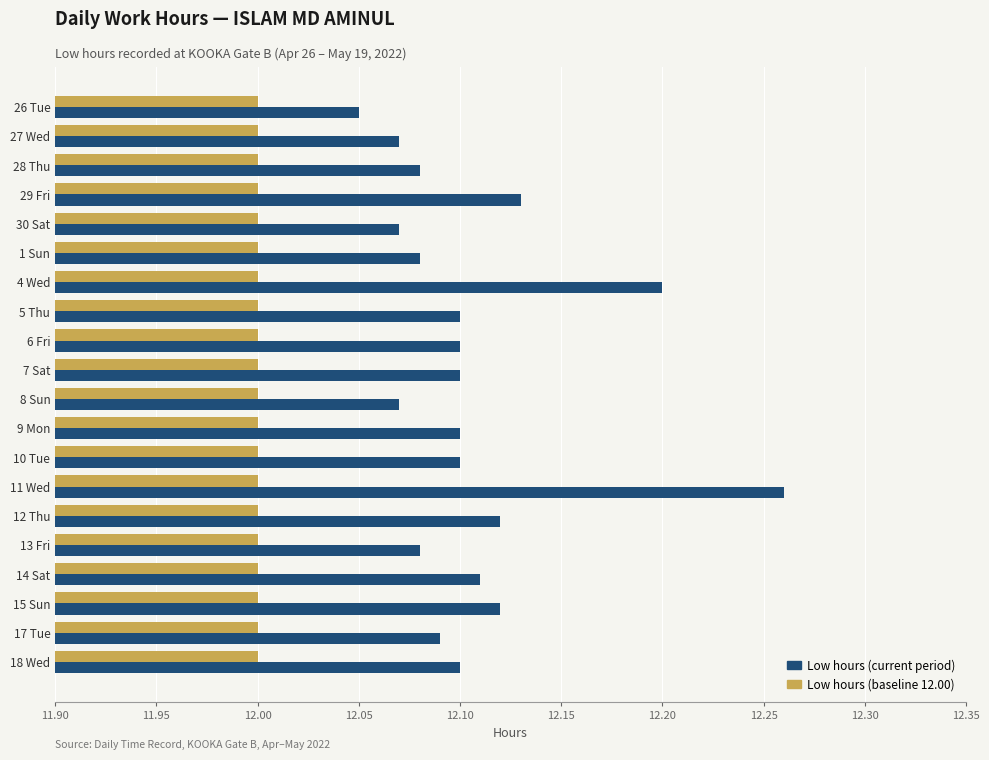

Which series has the widest spread of values?

Low hours (current period)